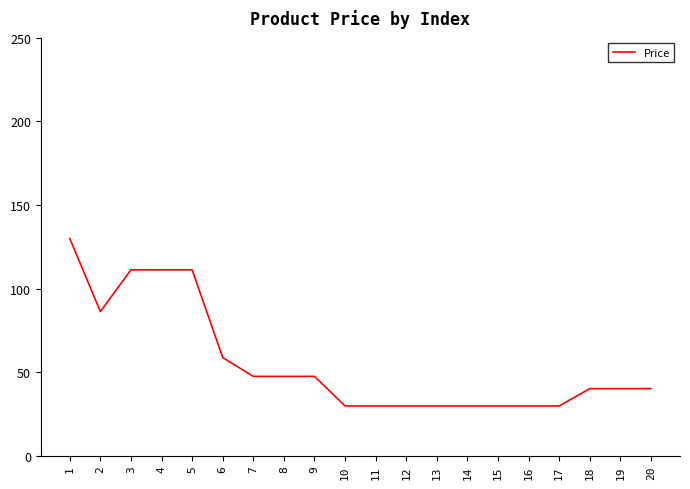

True or false: the data shows 40.1 at 18.

True